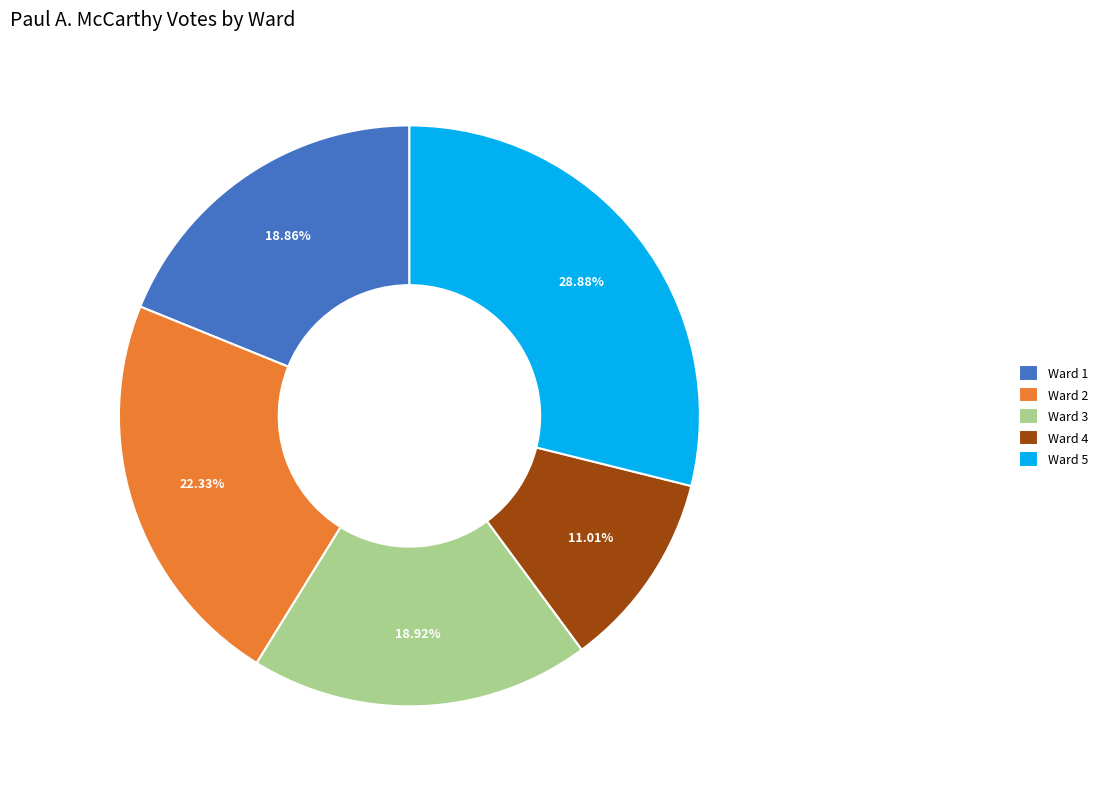

Combined, do Ward 2 and Ward 1 account for over 50%?

No